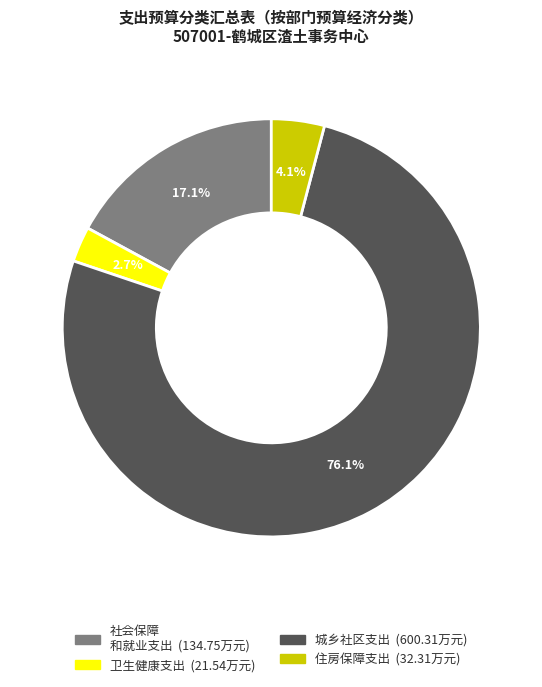

Does any single category account for the majority?

Yes